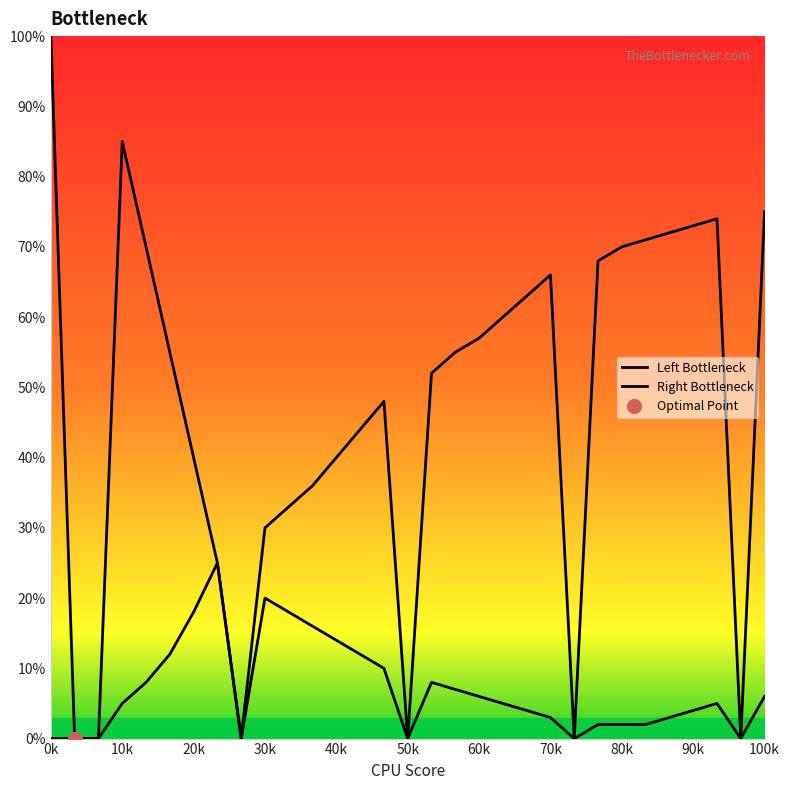

True or false: Left Bottleneck and Right Bottleneck cross at least once.

False